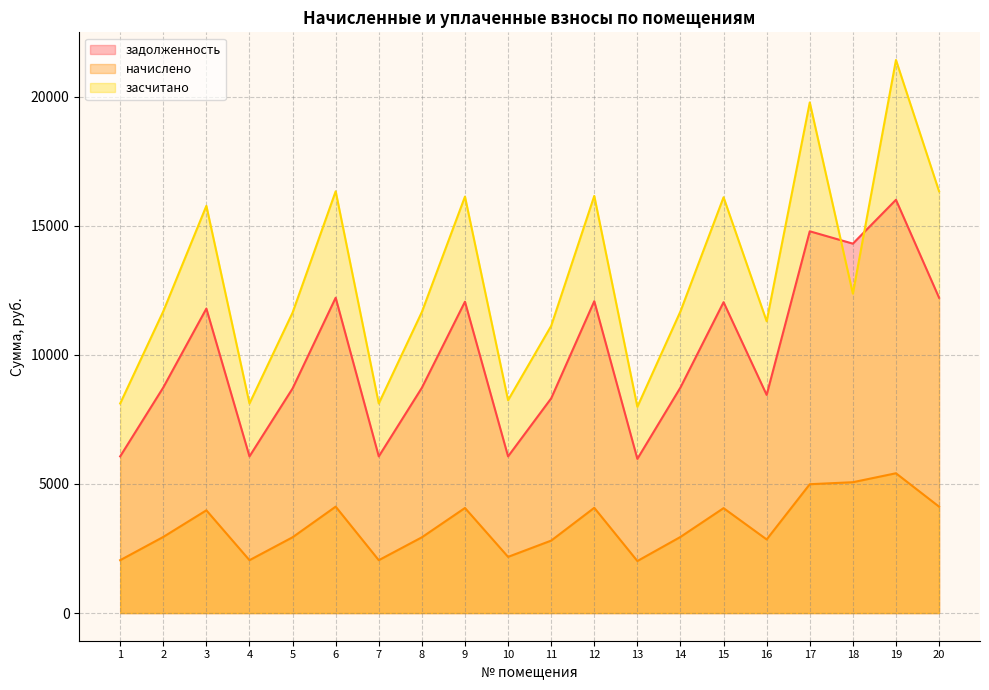

Reading right to left, list all the values displayed in this chart.

задолженность: 20=12211.2	19=16003.2	18=14305.2	17=14784.0	16=8448.0	15=12038.4	14=8736.0	13=5971.2	12=12076.8	11=8313.6	10=6067.2	9=12057.6	8=8724.6	7=6067.2	6=12211.2	5=8697.6	4=6067.2	3=11790.6	2=8736.0	1=6067.2
начислено: 20=4121.3	19=5413.9	18=5067.4	17=4989.6	16=2851.2	15=4063.0	14=2948.4	13=2015.3	12=4075.9	11=2805.8	10=2176.1	9=4069.4	8=2934.1	7=2047.7	6=4121.3	5=2935.4	4=2047.7	3=3979.3	2=2948.4	1=2047.7
засчитано: 20=16332.5	19=21417.1	18=12370.5	17=19773.6	16=11299.2	15=16101.4	14=11684.4	13=7986.5	12=16152.7	11=11119.4	10=8243.3	9=16127.0	8=11658.7	7=8114.9	6=16332.5	5=11633.0	4=8114.9	3=15769.9	2=11684.4	1=8114.9